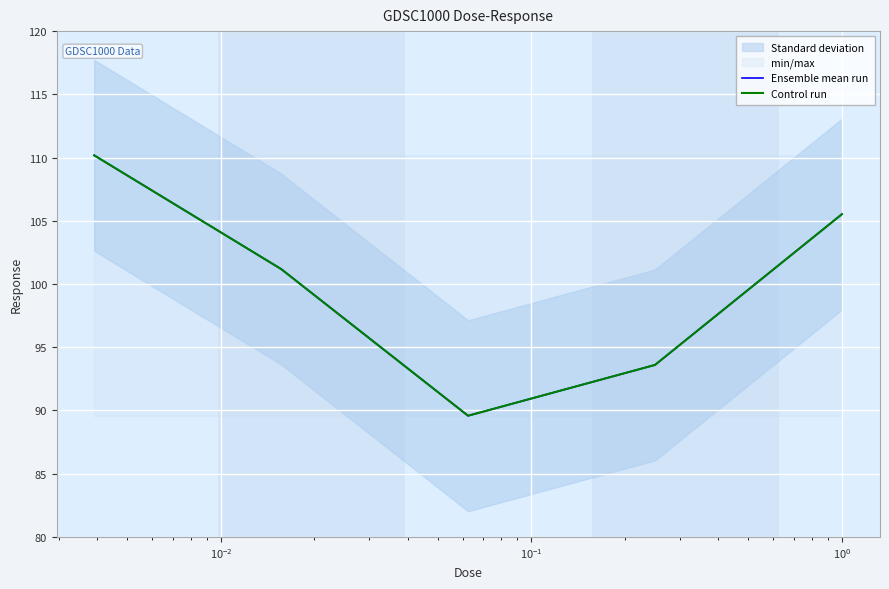

What is the value of the Control run point at the 4th from the left?

93.6